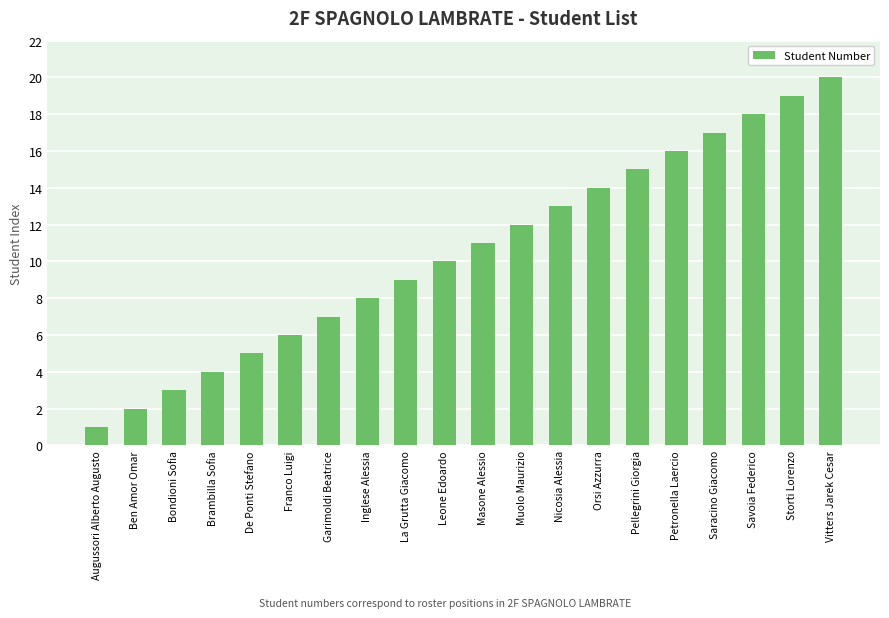

What is the ratio of the value at Augussori Alberto Augusto to the value at Pellegrini Giorgia?

0.1